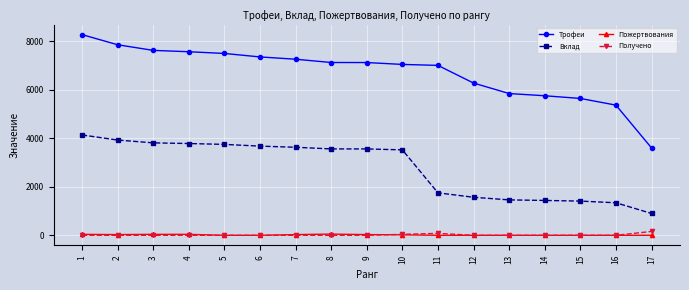

The value of Пожертвования at 7 is 30. True or false?

True